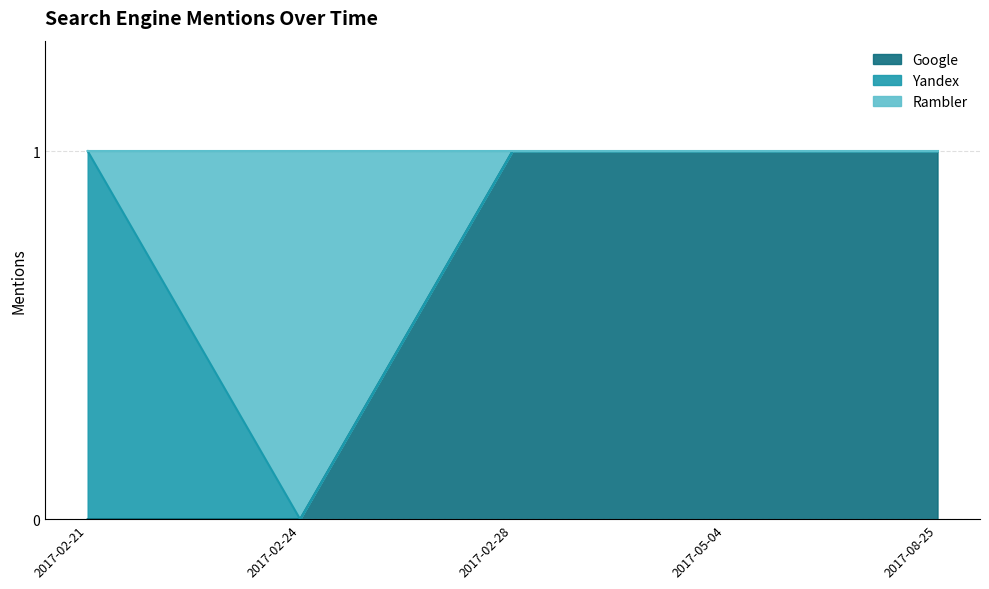

At which label is Google closest to 0?

2017-02-21